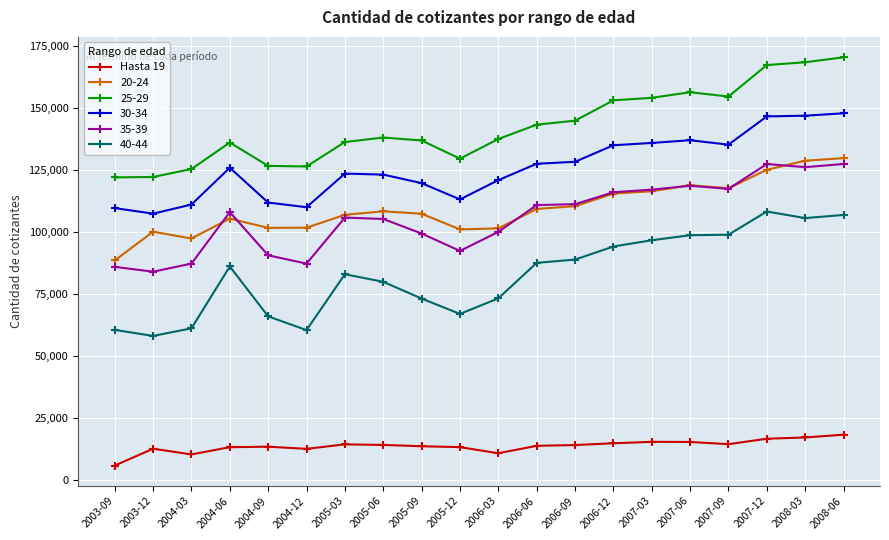

How many categories are shown in the chart?

20